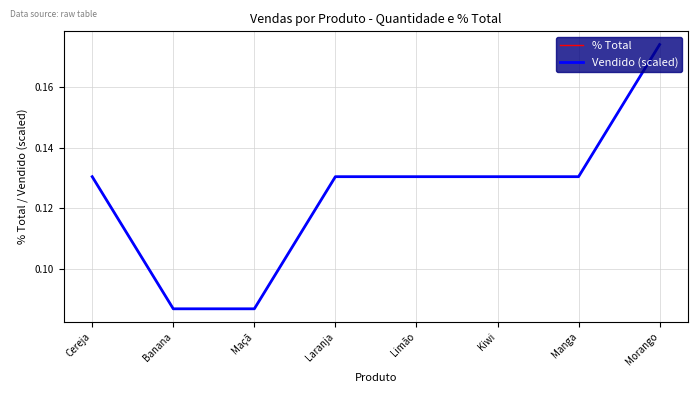

Is this an area chart (filled region under the line)?

No